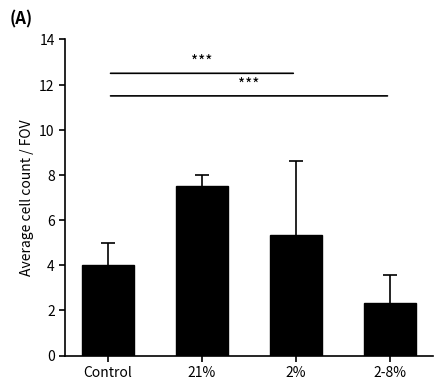

How many data points does each series have?

4